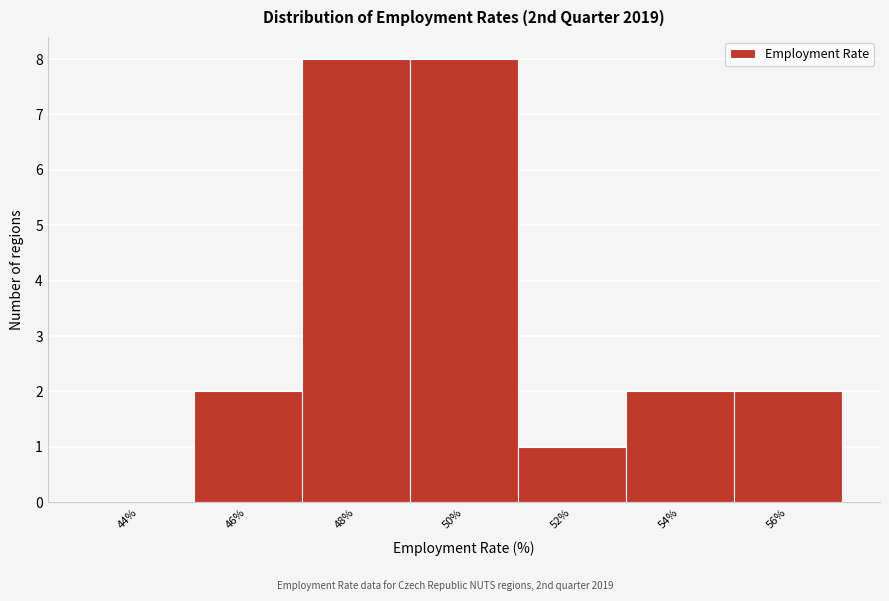

Reading right to left, transcribe all the data shown in this chart.

56%=2	54%=2	52%=1	50%=8	48%=8	46%=2	44%=0